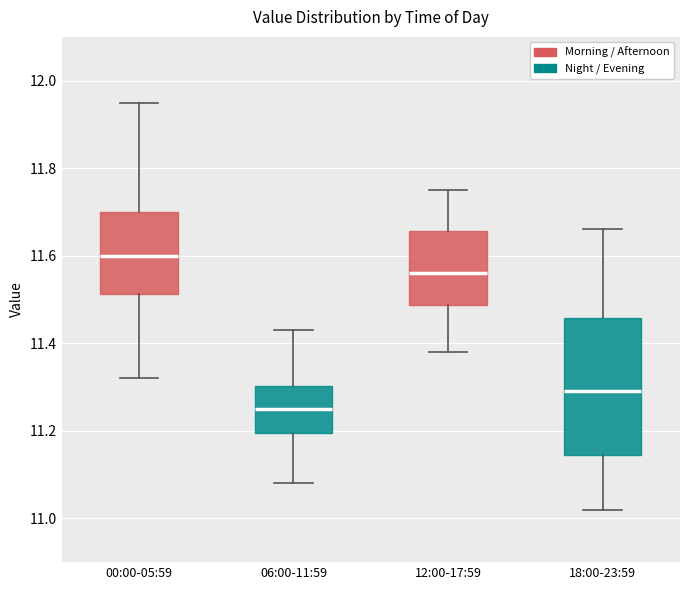

Where does the upper whisker of the box for 06:00-11:59 end on the y-axis? The values are not printed on the chart, so give them approximately, as read against the axis.

11.44